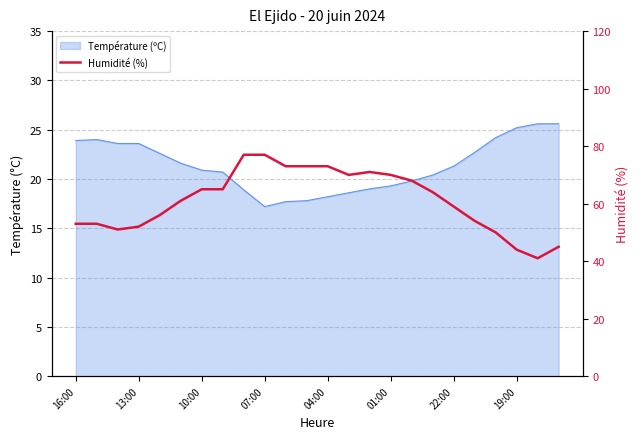

What is the sum of all values?

1465